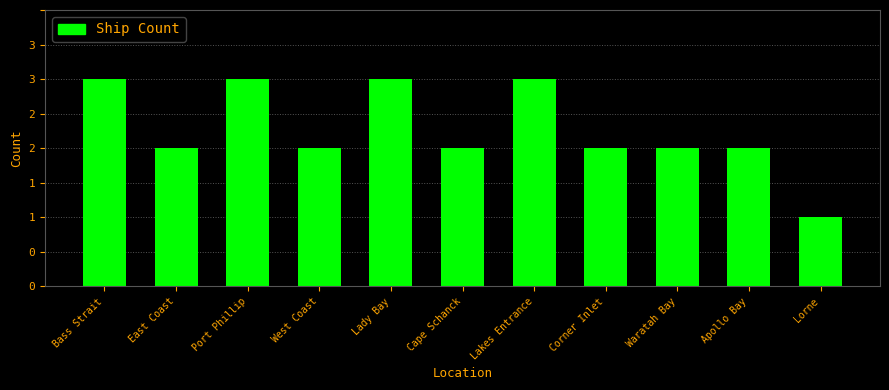

What is the value of the 2nd bar from the left?

2